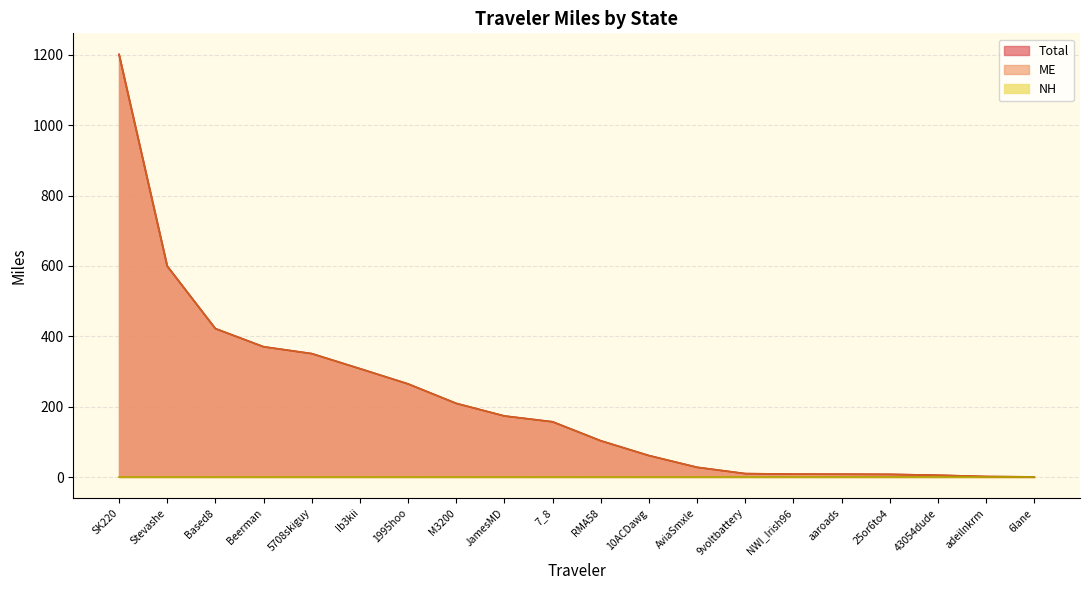

How many lines are shown in the chart?

3